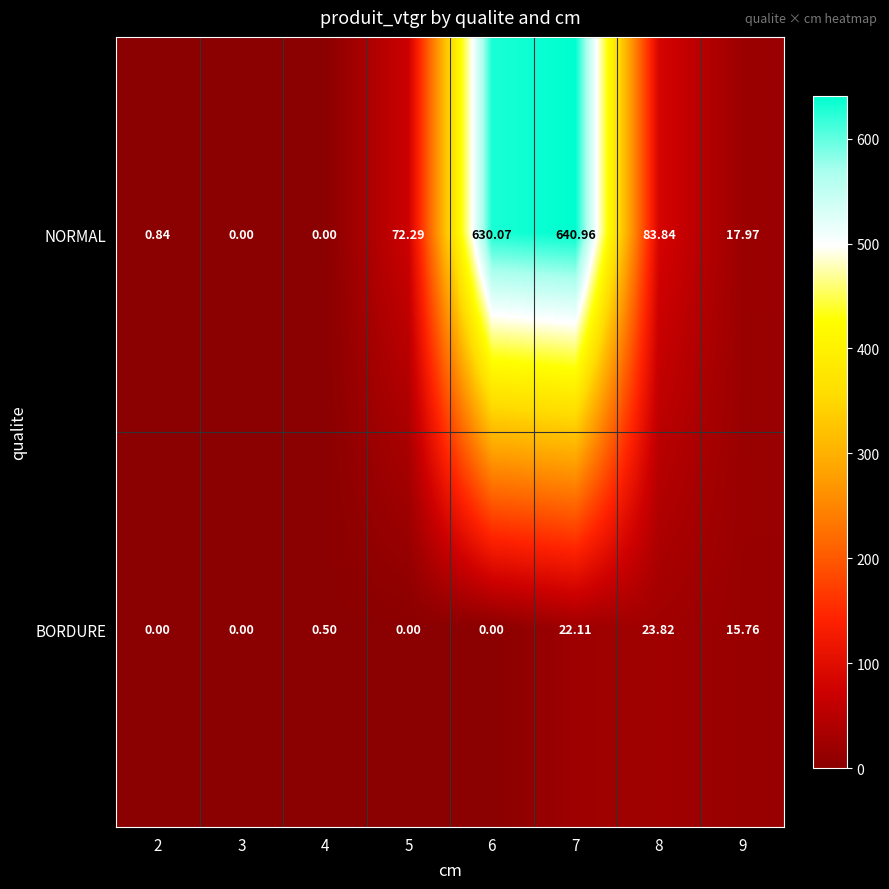

How many values in the BORDURE series exceed 0?

4